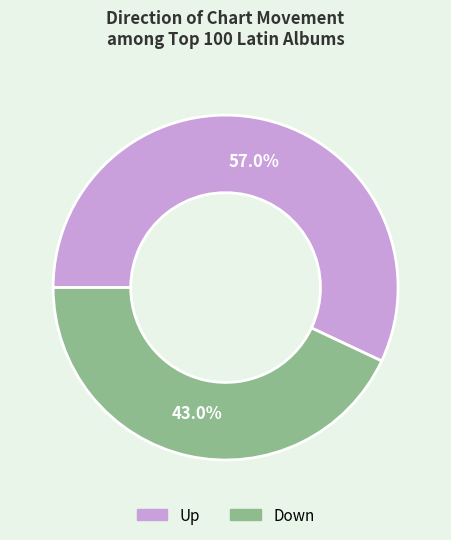

To the nearest percent, what is the difference between the largest and smallest slice percentages?

14%